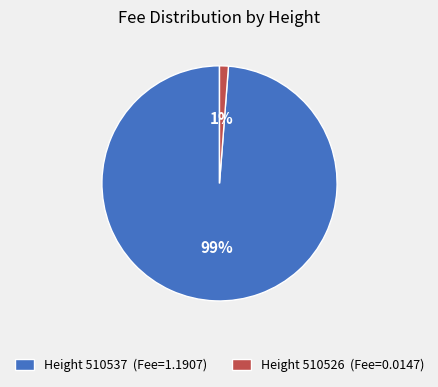

Which slice is the largest?

Height 510537 (Fee=1.1907)